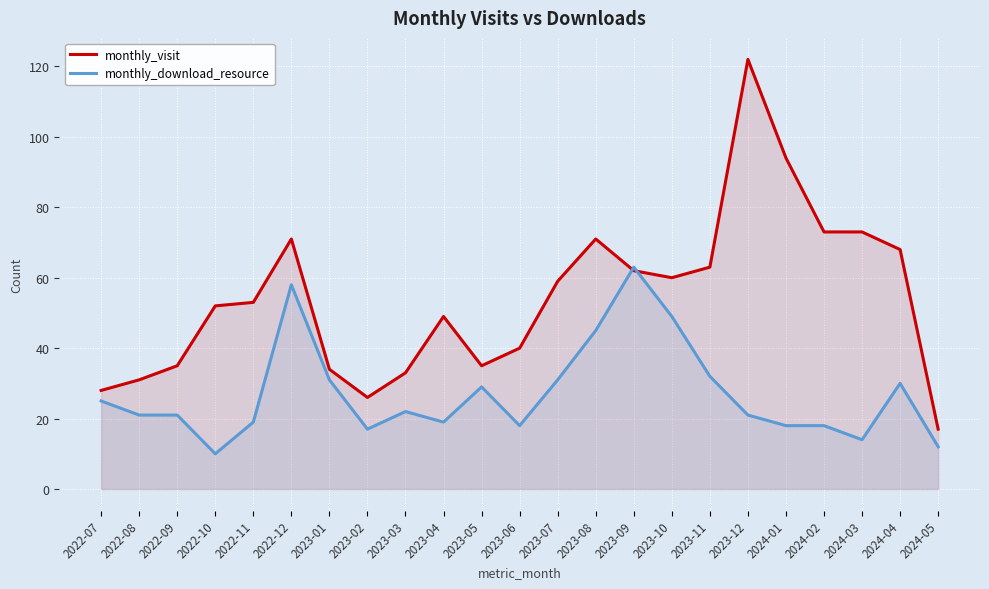

Which series has the largest total across all categories?

monthly_visit